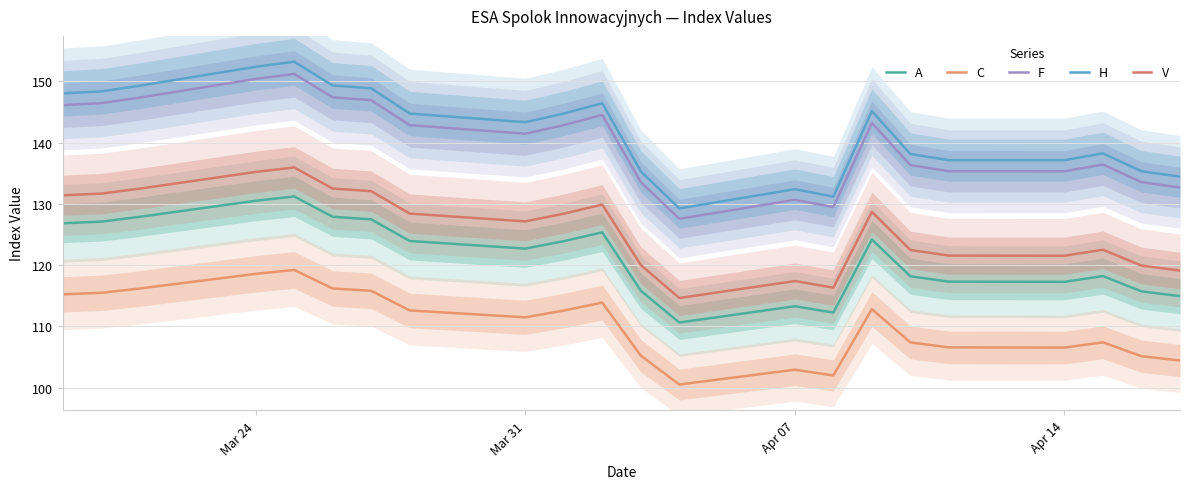

What is the difference between the maximum and minimum values in the H series?

23.9